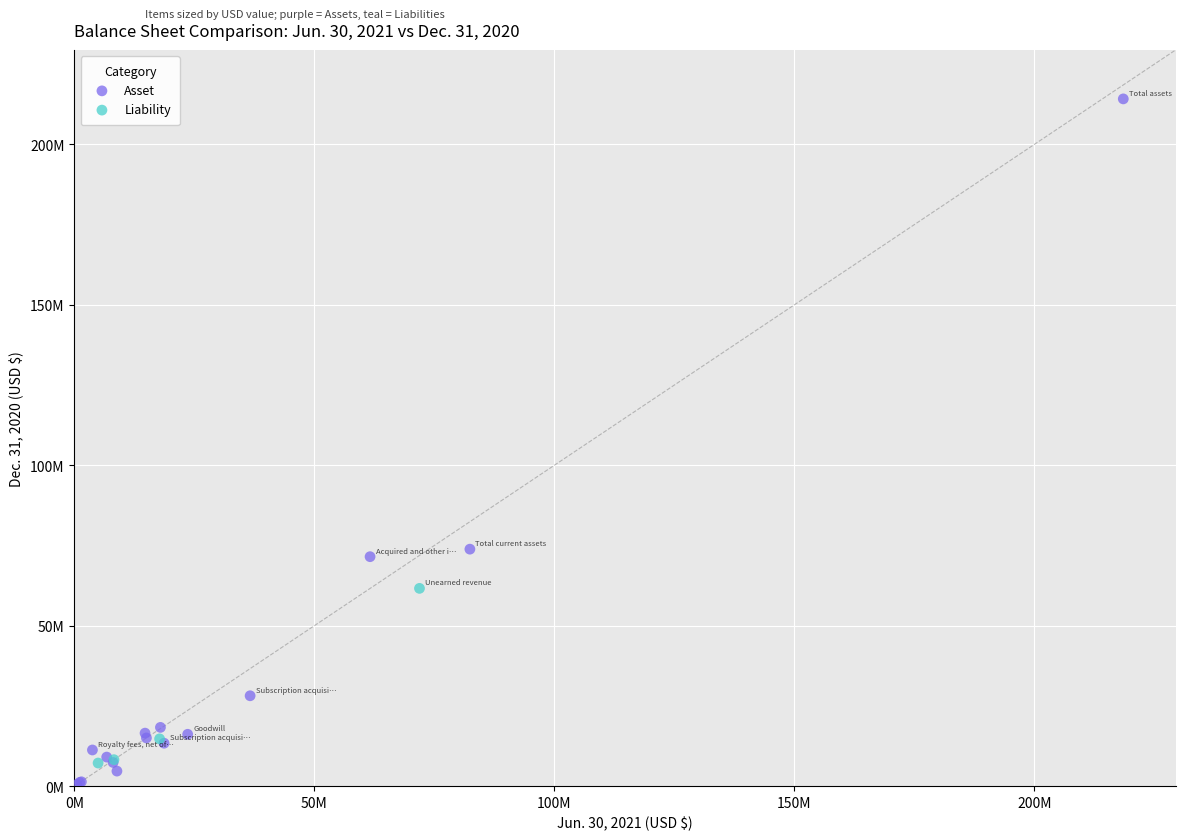

Which series has the widest spread of Y values?

Asset